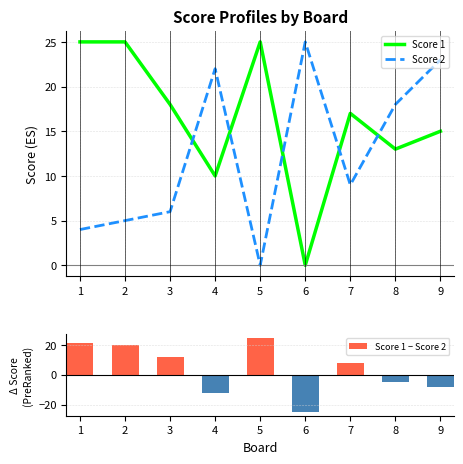

What is the average value of the Score 1 series?

16